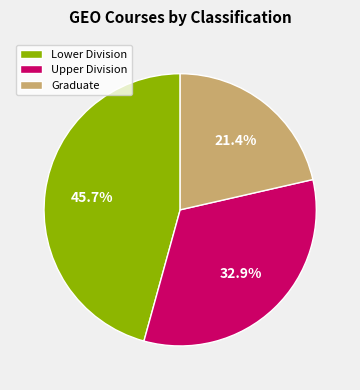

Count the number of slices in the pie.

3